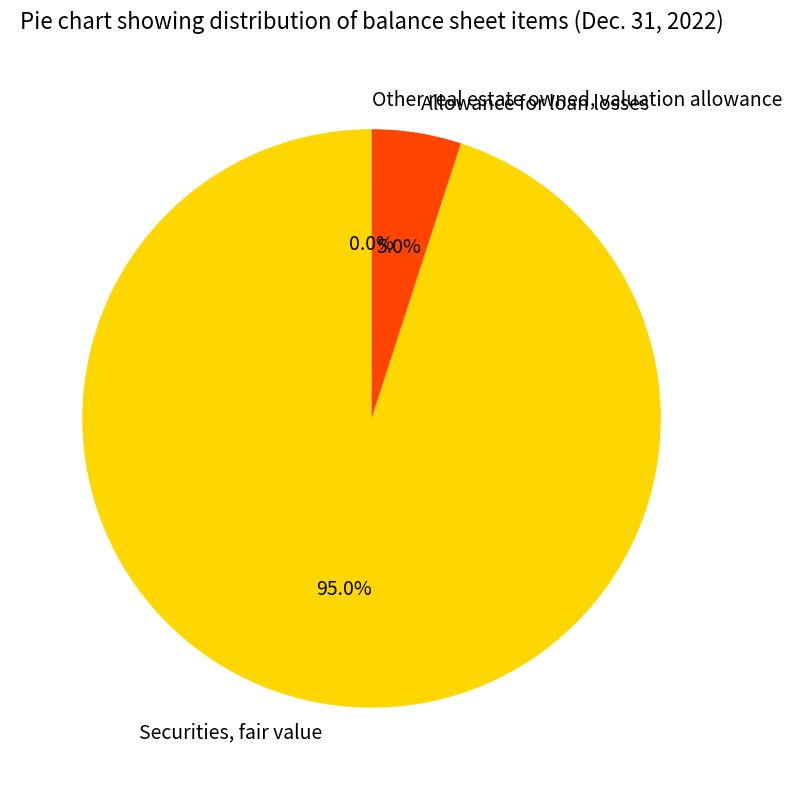

Between Securities, fair value and Allowance for loan losses, which is larger?

Securities, fair value